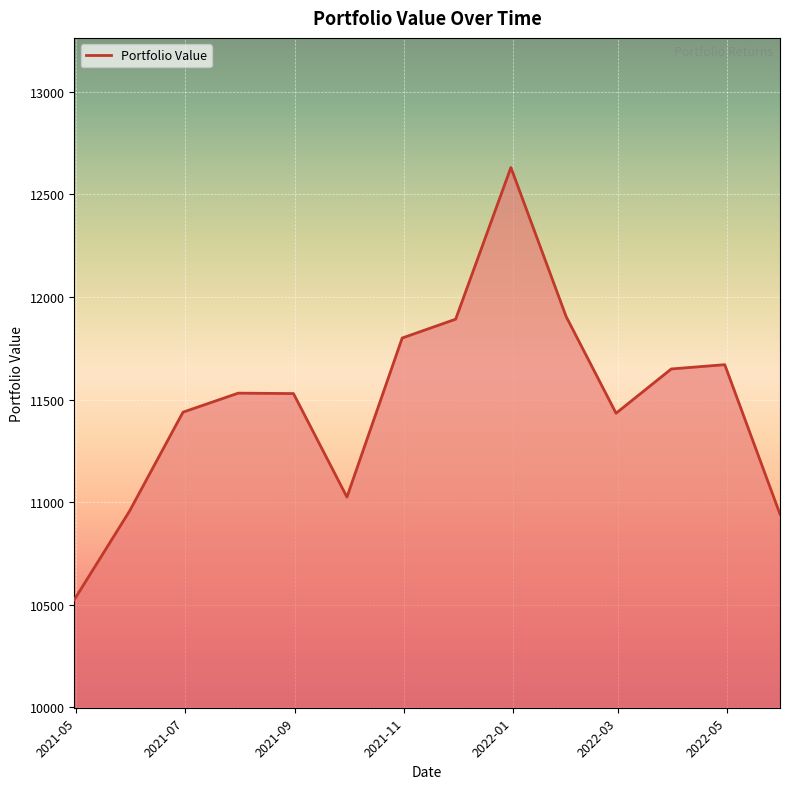

What is the smallest value displayed?

10524.6